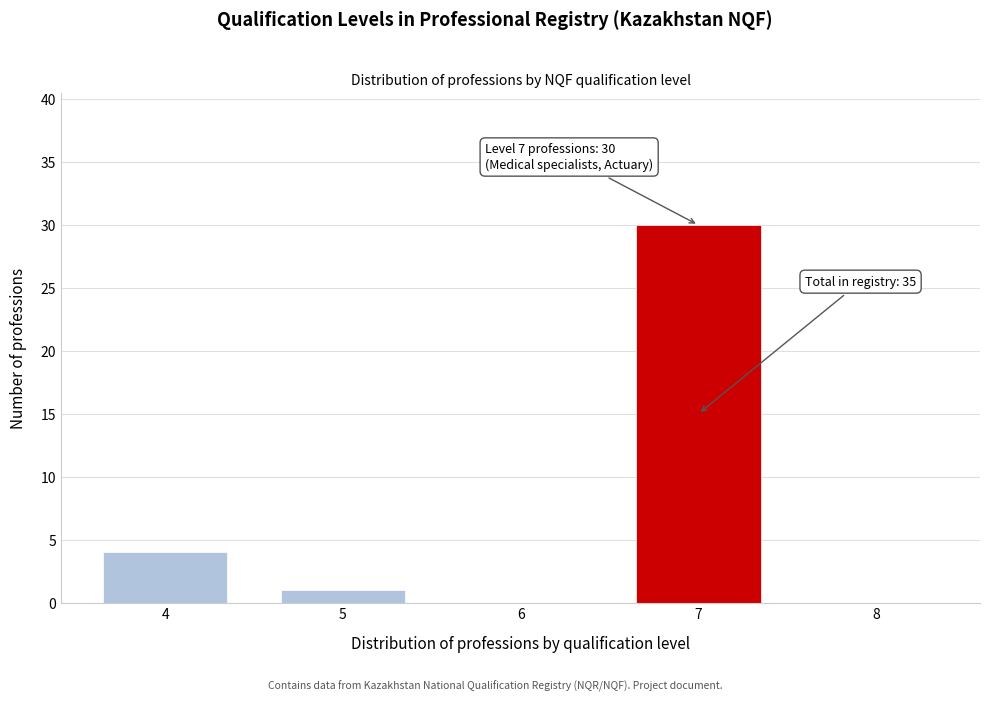

Reading left to right, transcribe all the data shown in this chart.

4=4	5=1	6=0	7=30	8=0